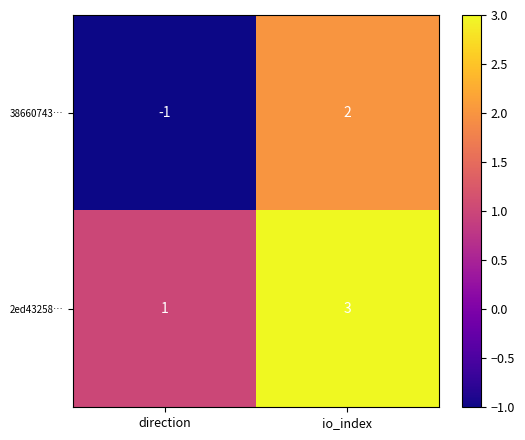

Which series has the largest total across all categories?

2ed43258…